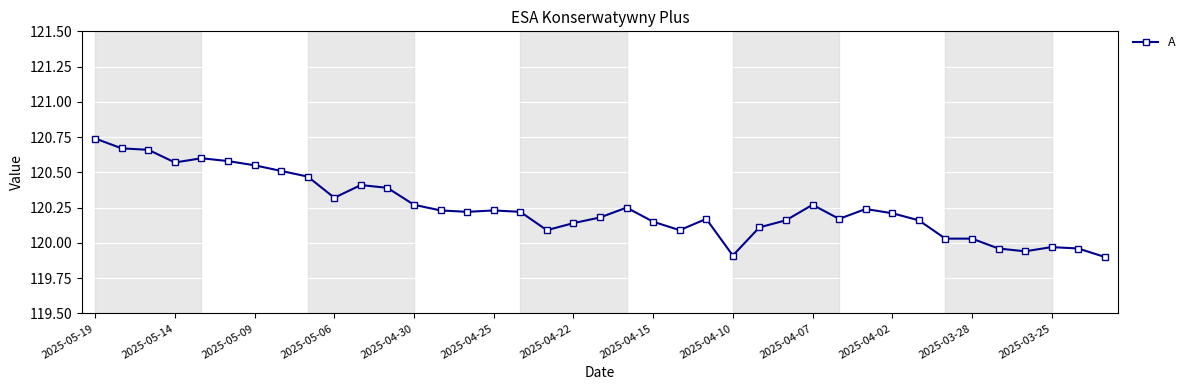

True or false: there are more than 1 points higher than both neighbors.

True